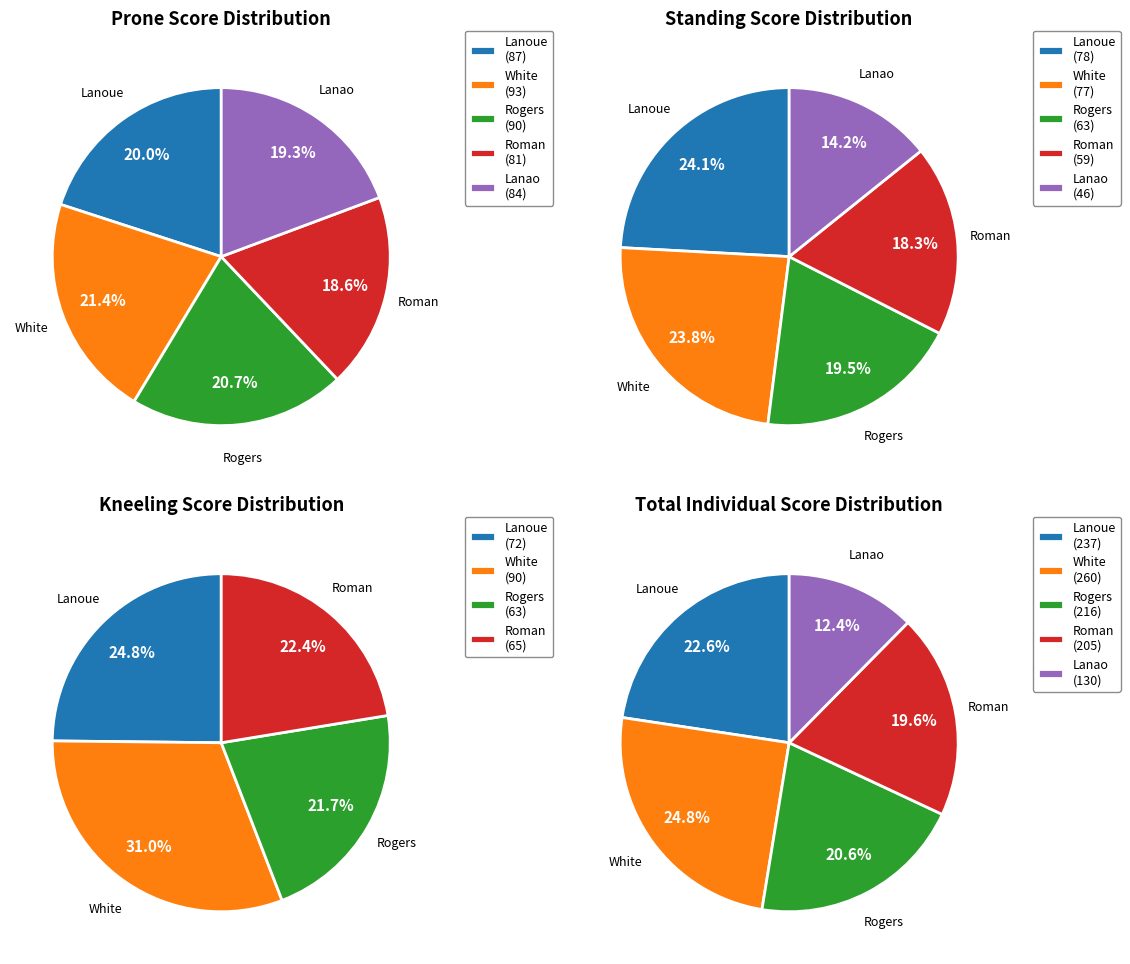

Which slice is the largest?

White